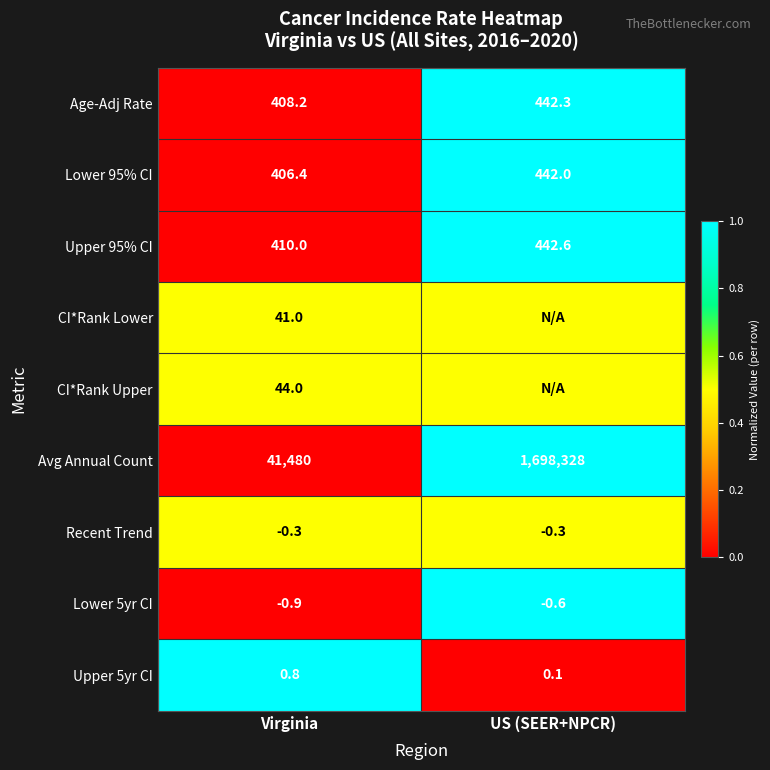

Which category has the highest value across all series?

US (SEER+NPCR)